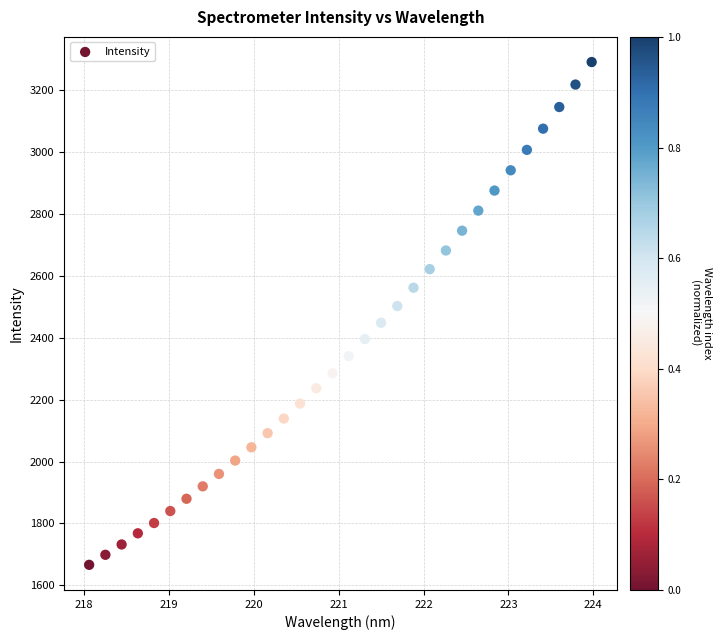

What is the range of Y values (max minus min)?

1625.0